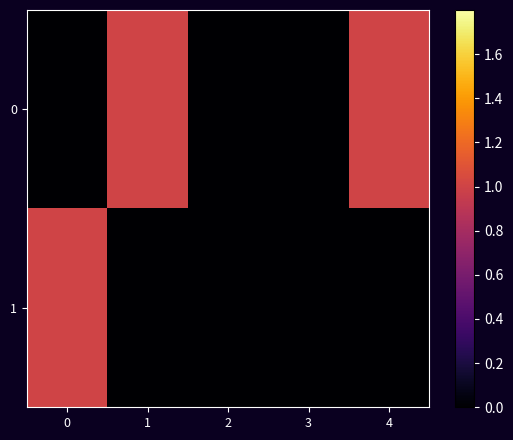

Rank the series at 4 from highest to lowest value.

0, 1